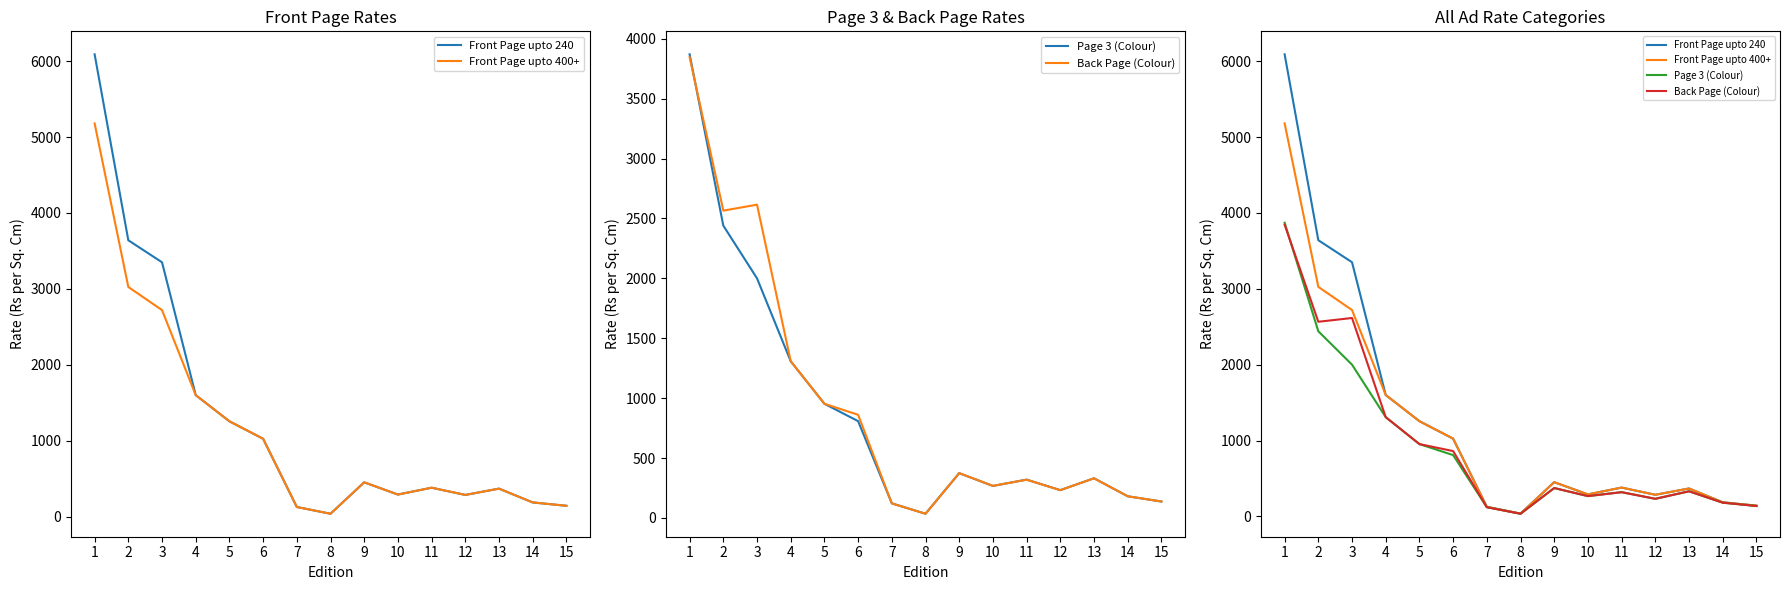

How many values in the Page 3 (Colour) series exceed 331?

7